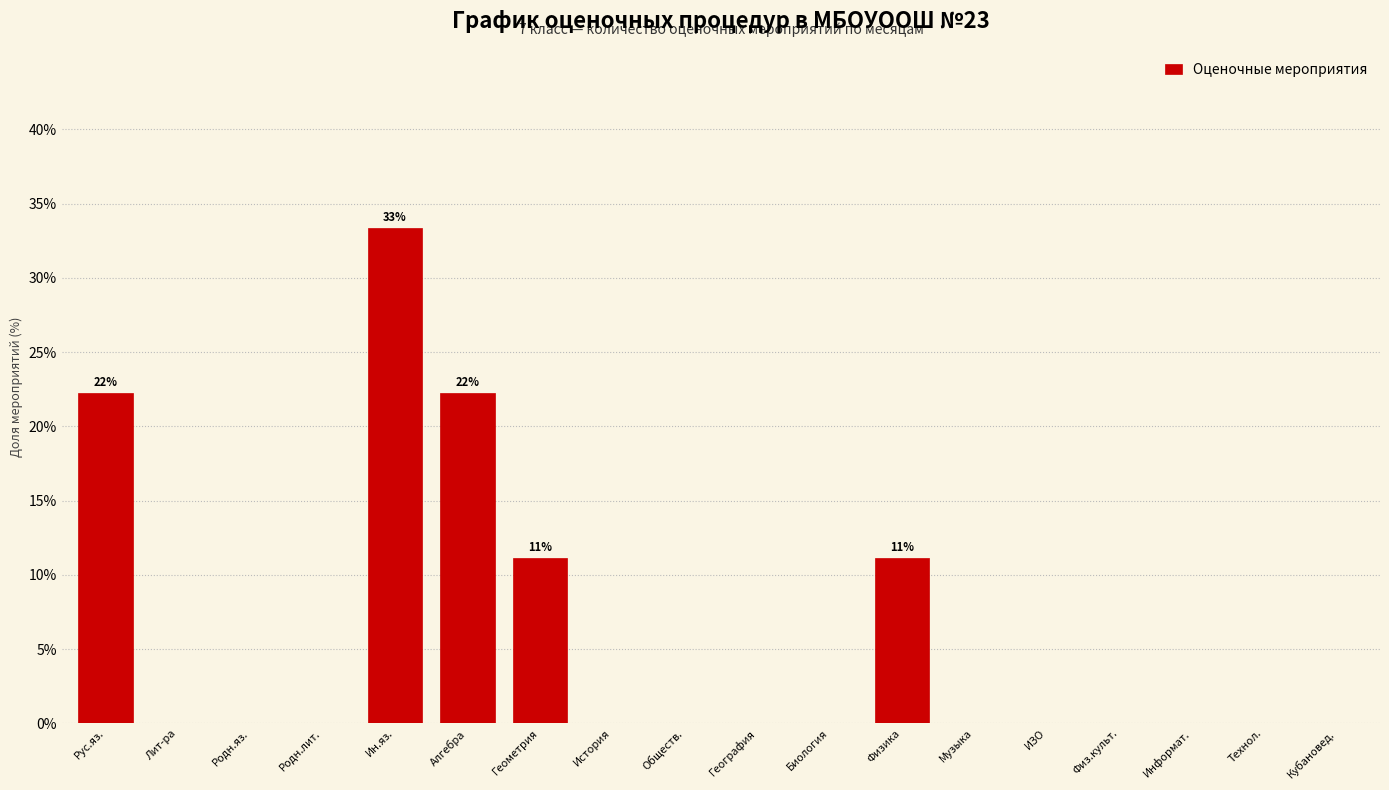

Reading left to right, extract all data points from this chart.

Рус.яз.=22.2	Лит-ра=0.0	Родн.яз.=0.0	Родн.лит.=0.0	Ин.яз.=33.3	Алгебра=22.2	Геометрия=11.1	История=0.0	Обществ.=0.0	География=0.0	Биология=0.0	Физика=11.1	Музыка=0.0	ИЗО=0.0	Физ.культ.=0.0	Информат.=0.0	Технол.=0.0	Кубановед.=0.0